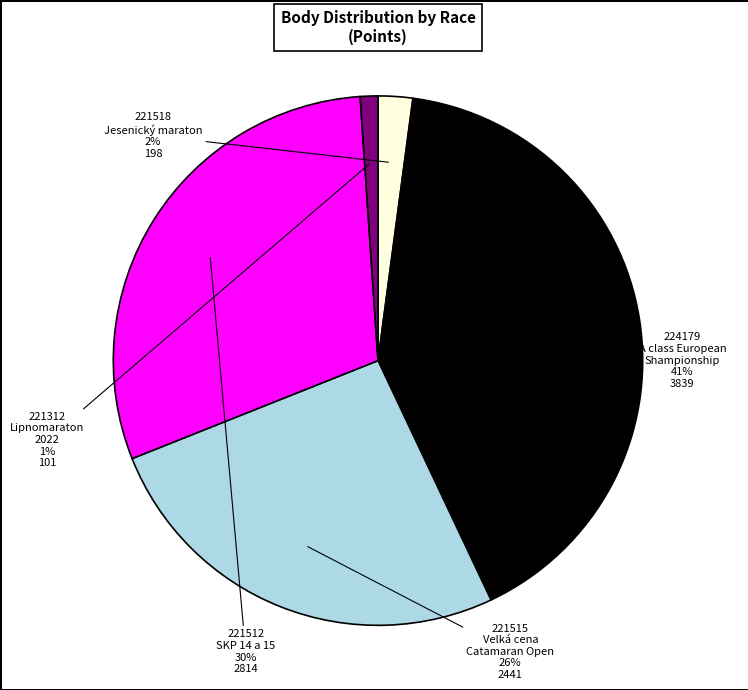

To the nearest percent, what is the average slice percentage?

20%